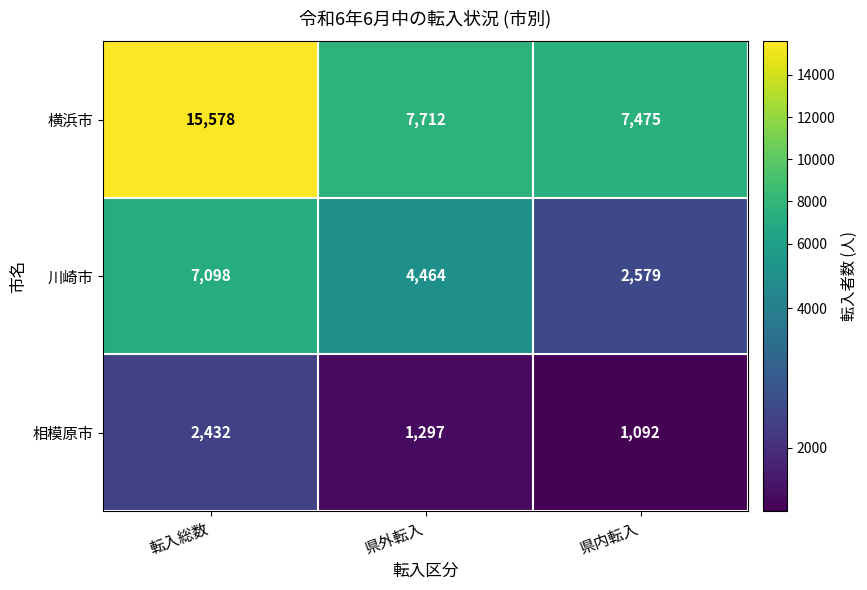

What is the sum of the 横浜市 values at 県内転入 and 転入総数?

23053